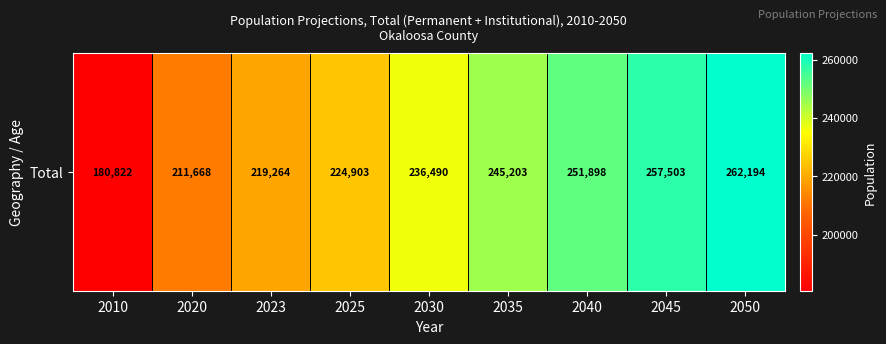

What is the change in value from 2023 to 2050?

+42930